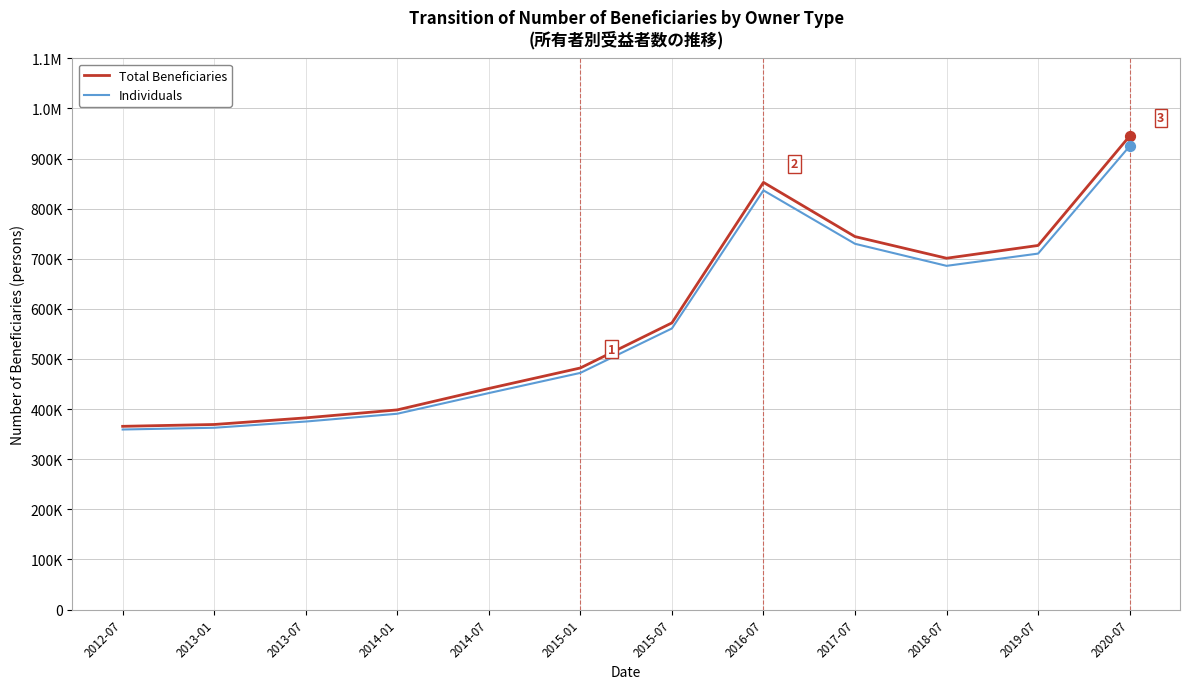

Is this an area chart (filled region under the line)?

No